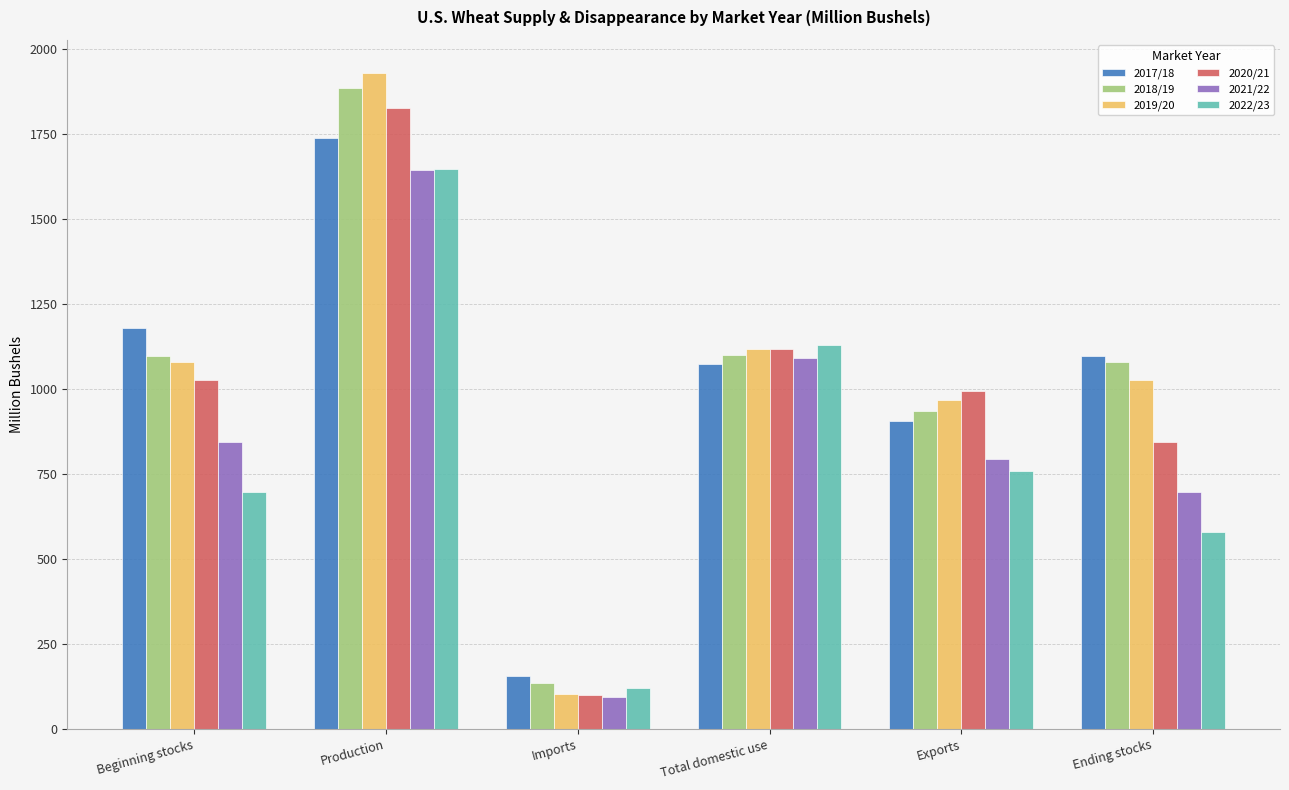

Does the chart contain stacked bars?

No